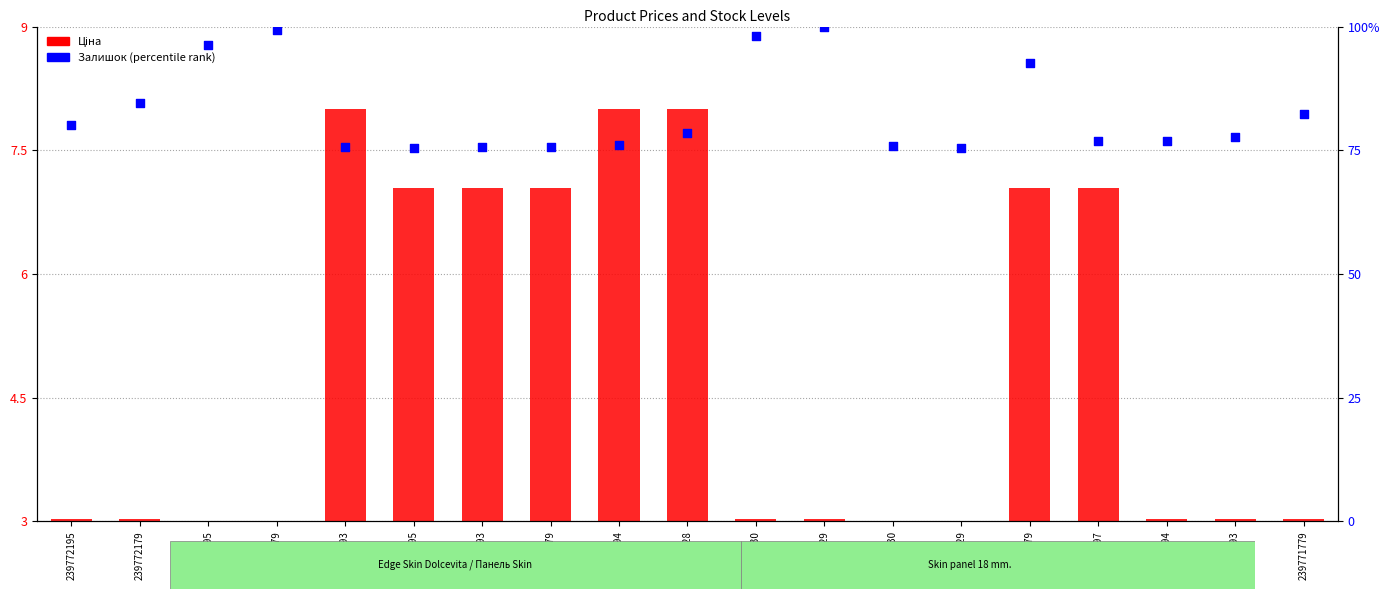

At which category is the sum across all series the highest?

239732129